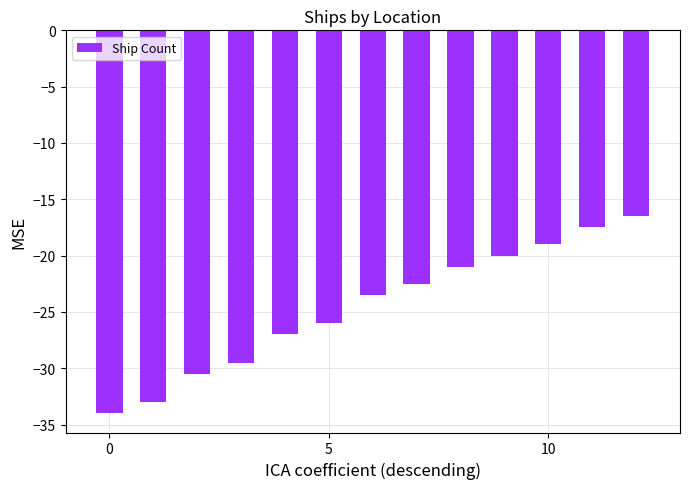

What is the difference between the second highest and minimum values?

16.5